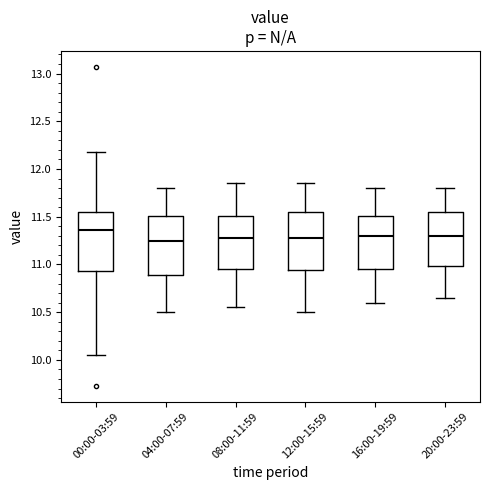

Where does the median line of the box for 08:00-11:59 sit on the y-axis? The values are not printed on the chart, so give them approximately, as read against the axis.

11.30